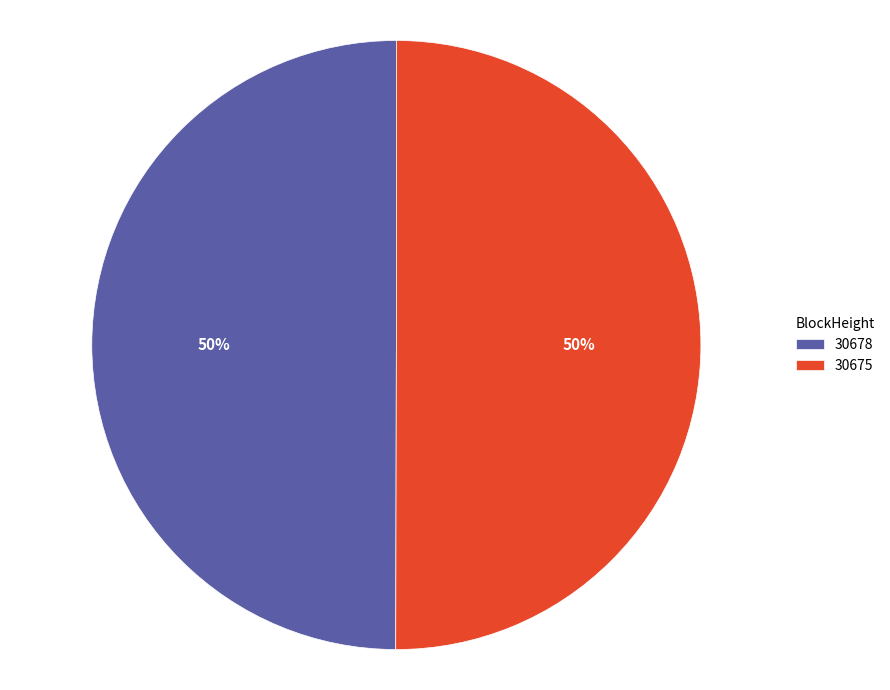

Approximately how many times larger is the value at 30678 compared to 30675?

1.0